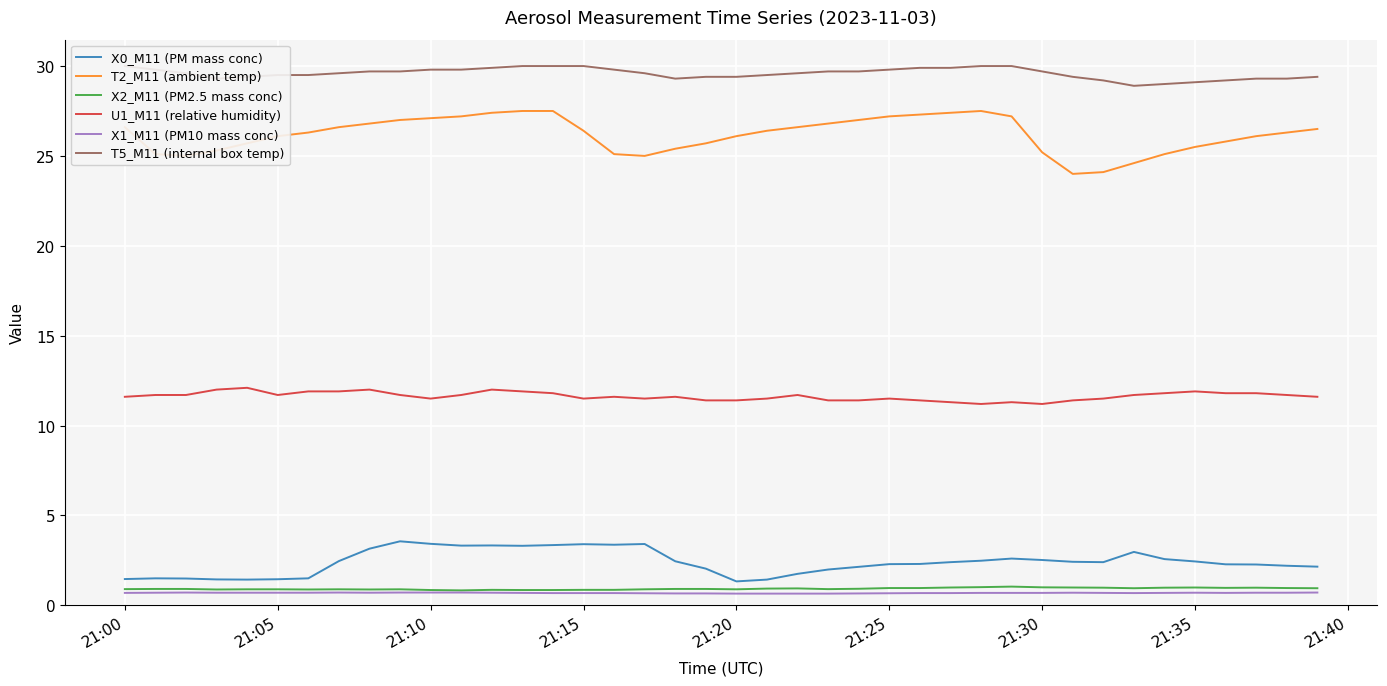

True or false: T2_M11 (ambient temp) has a value of 26.1 at 21:20.

True